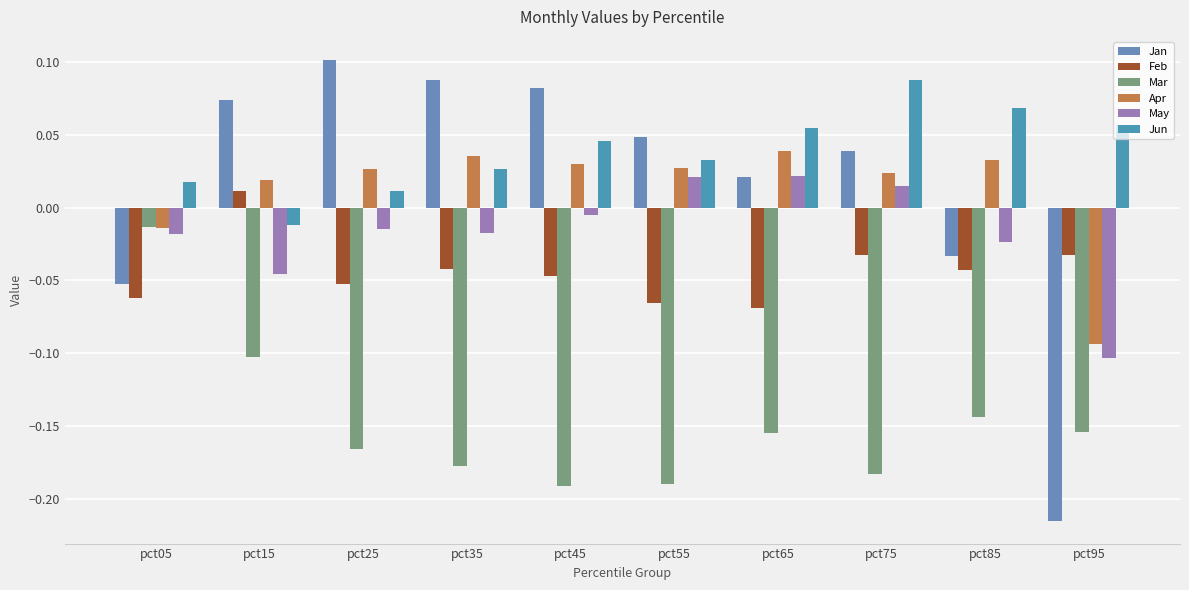

At how many categories does at least one series exceed 0?

10